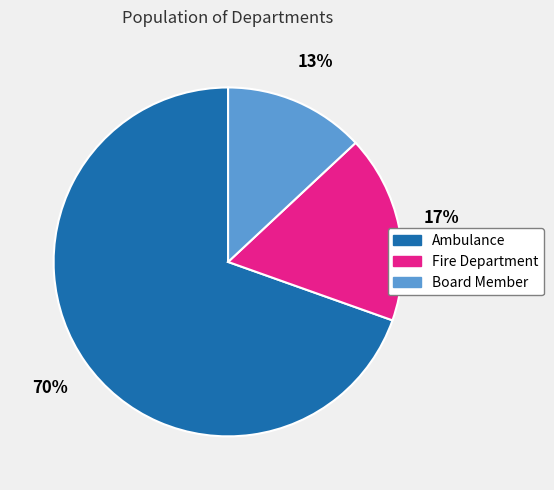

To the nearest percent, what is the difference between the Board Member and Fire Department slice percentages?

4%